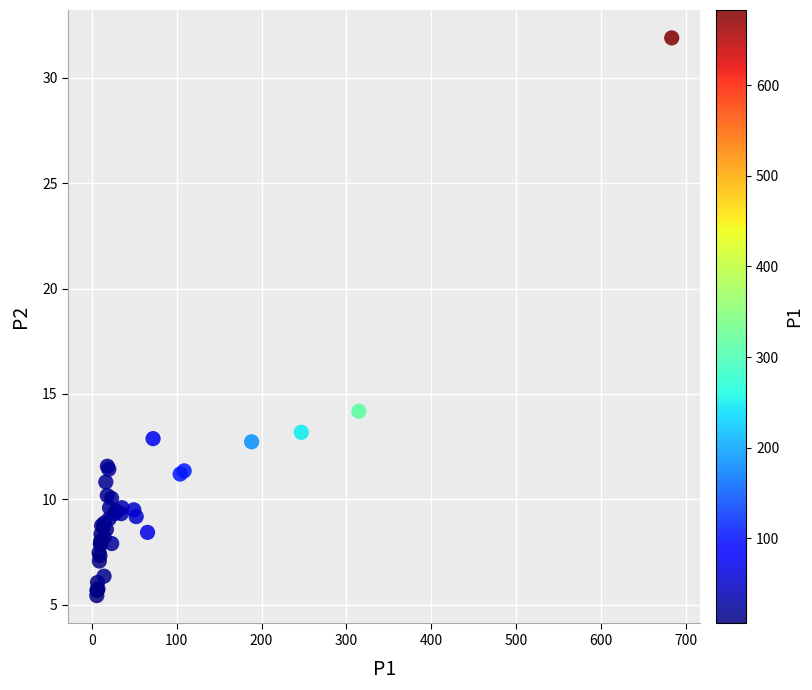

What Y value in the scatter plot is closest to 18?

14.2